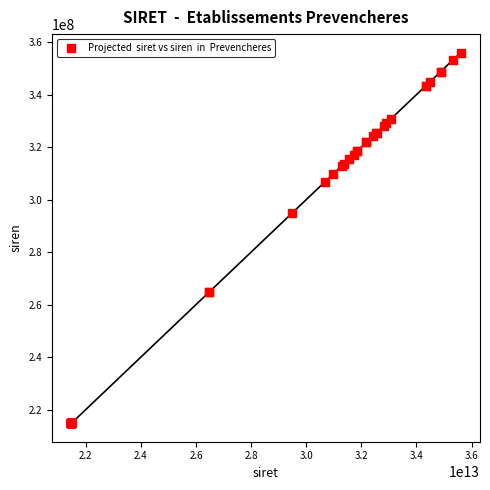

What Y value in the scatter plot is closest to 285401056?

294800081